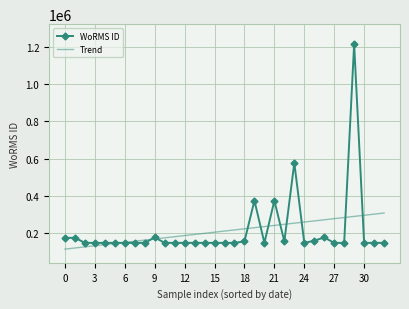

What is the difference between the second highest and second lowest values in the Trend series?

181346.5